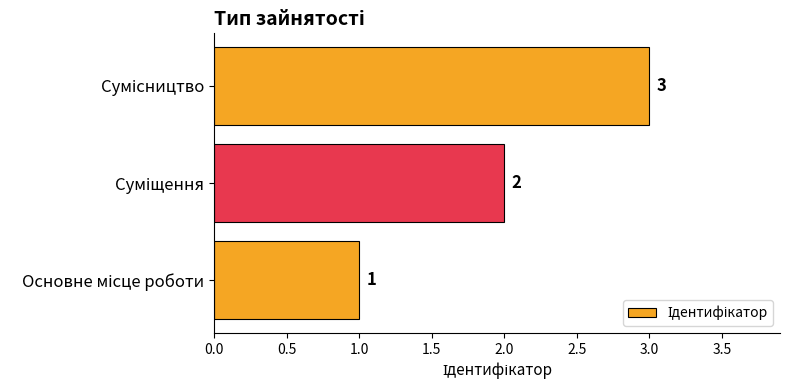

What is the greatest value displayed?

3